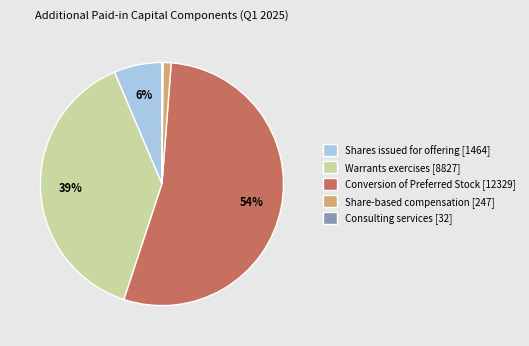

Combined, do Share-based compensation [247] and Warrants exercises [8827] account for over 50%?

No